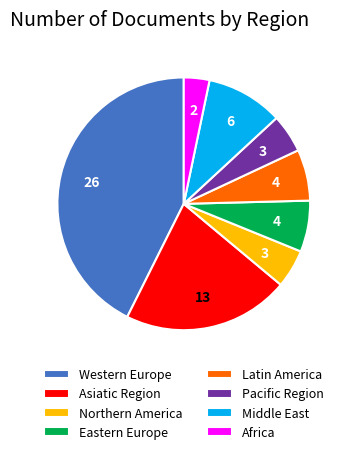

Is the sum of Northern America and Asiatic Region greater than half?

No